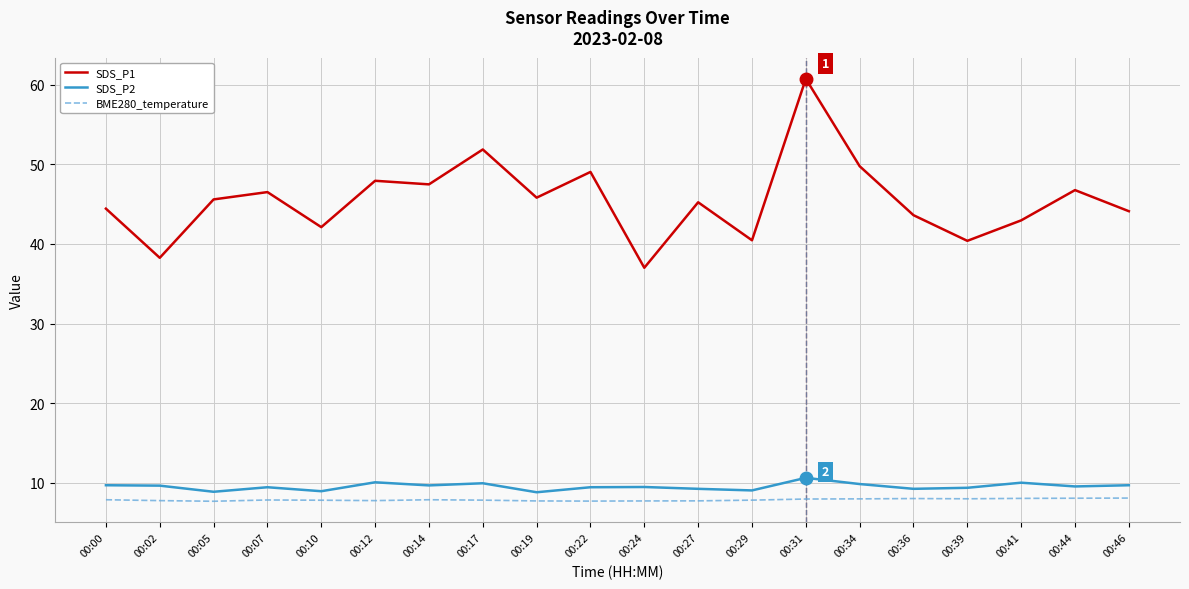

What is the total value across all series at 00:22?

66.2